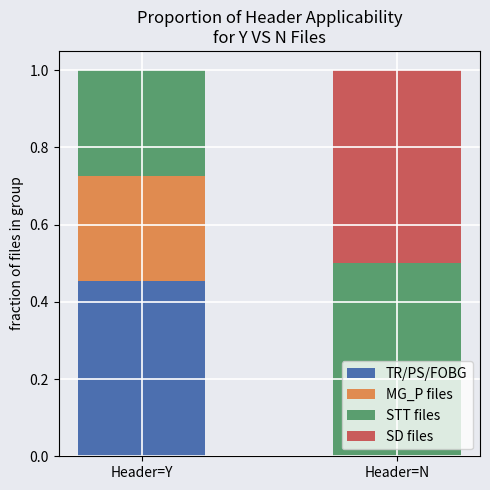

Are the bars horizontal?

No